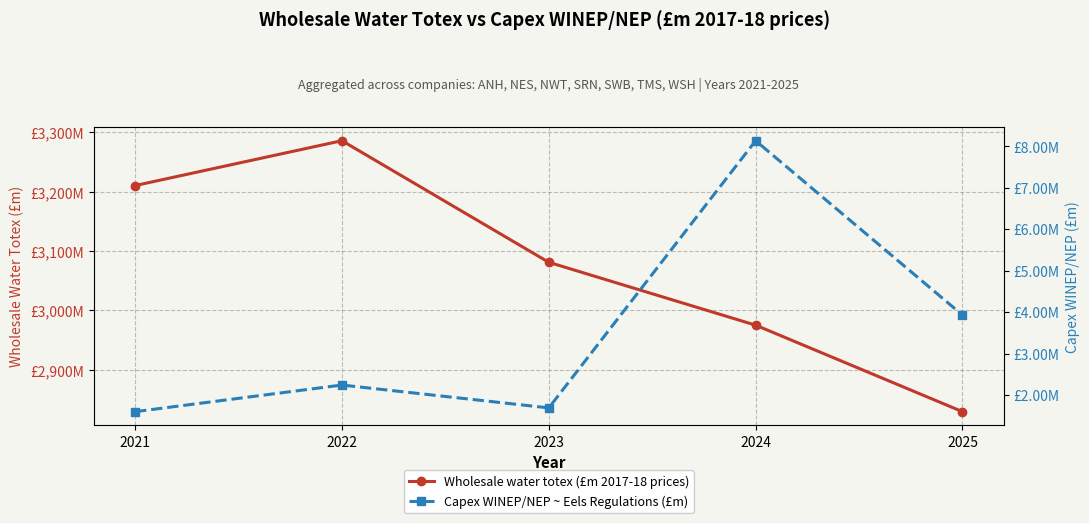

What is the highest value of the Capex WINEP/NEP ~ Eels Regulations (£m) series?

8.1